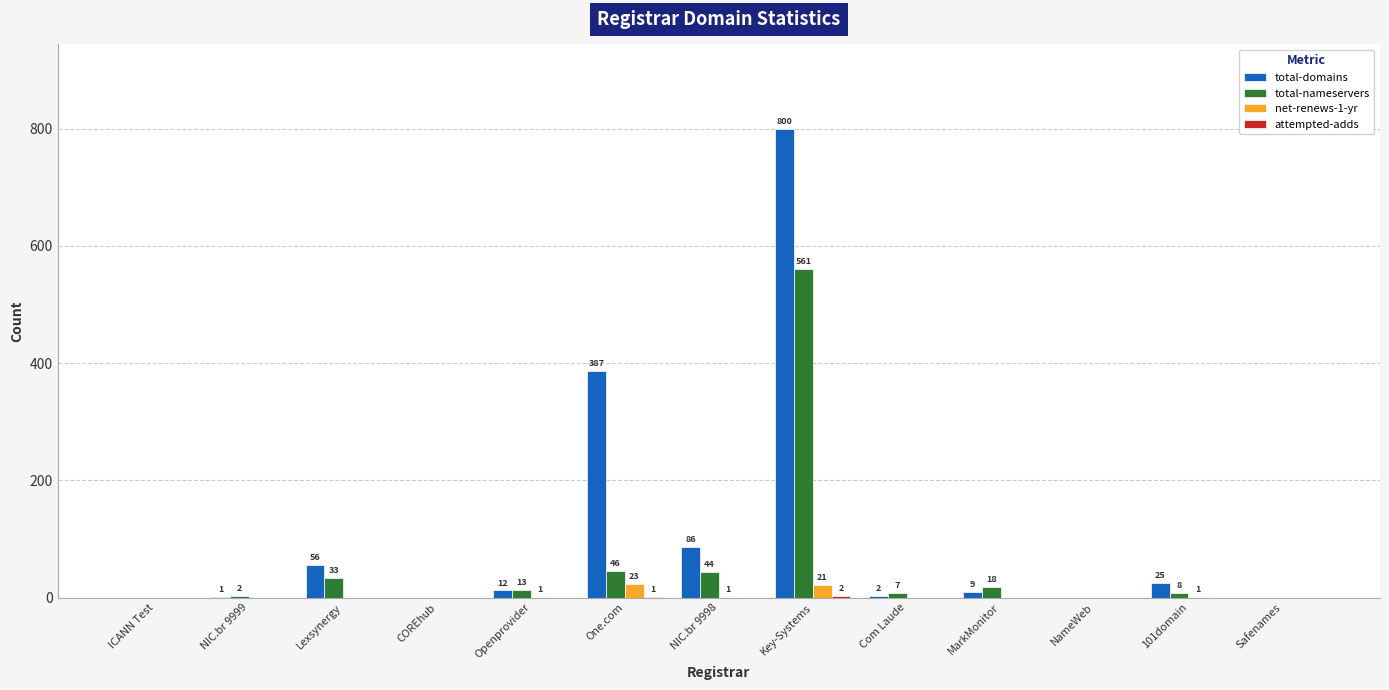

The value of total-domains at NameWeb is -387. True or false?

False